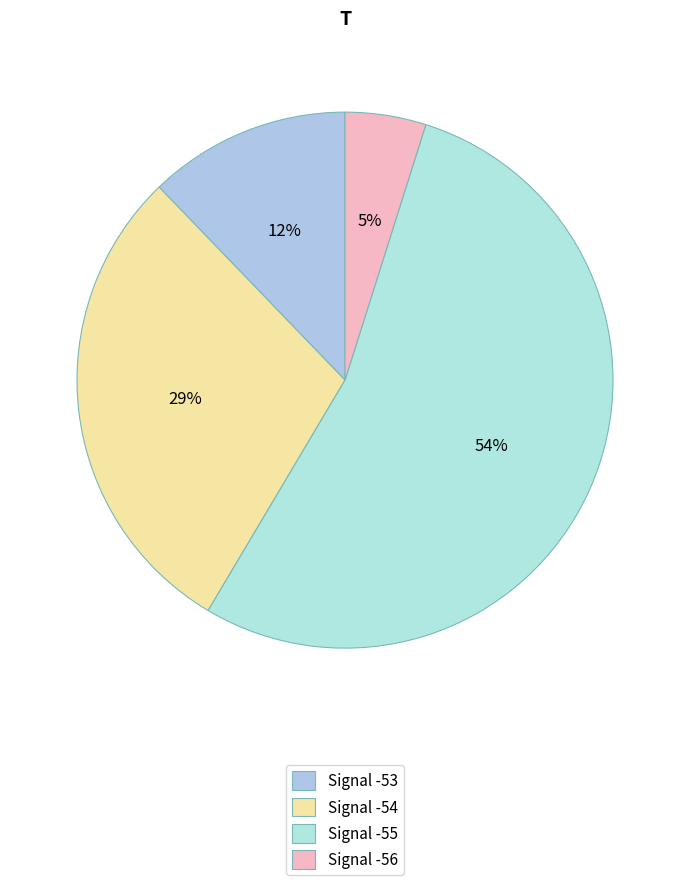

How many segments does this pie chart have?

4